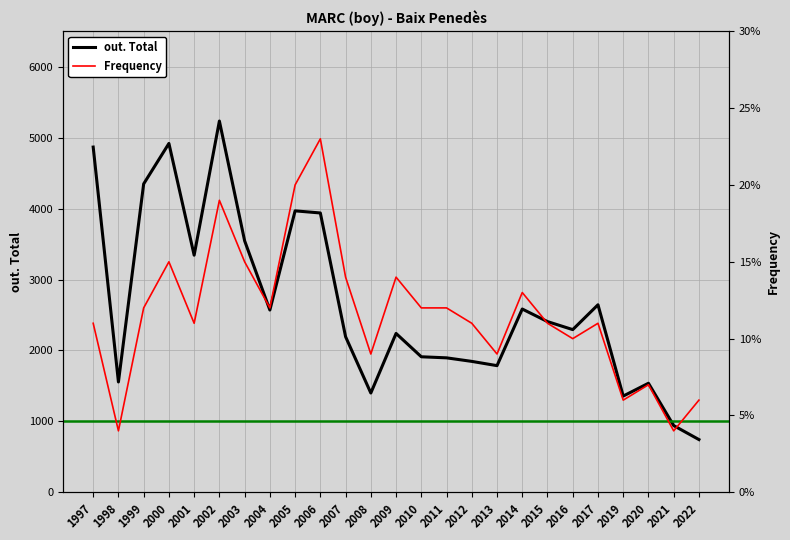

What is the value of the out. Total point at the 8th from the left?

2570